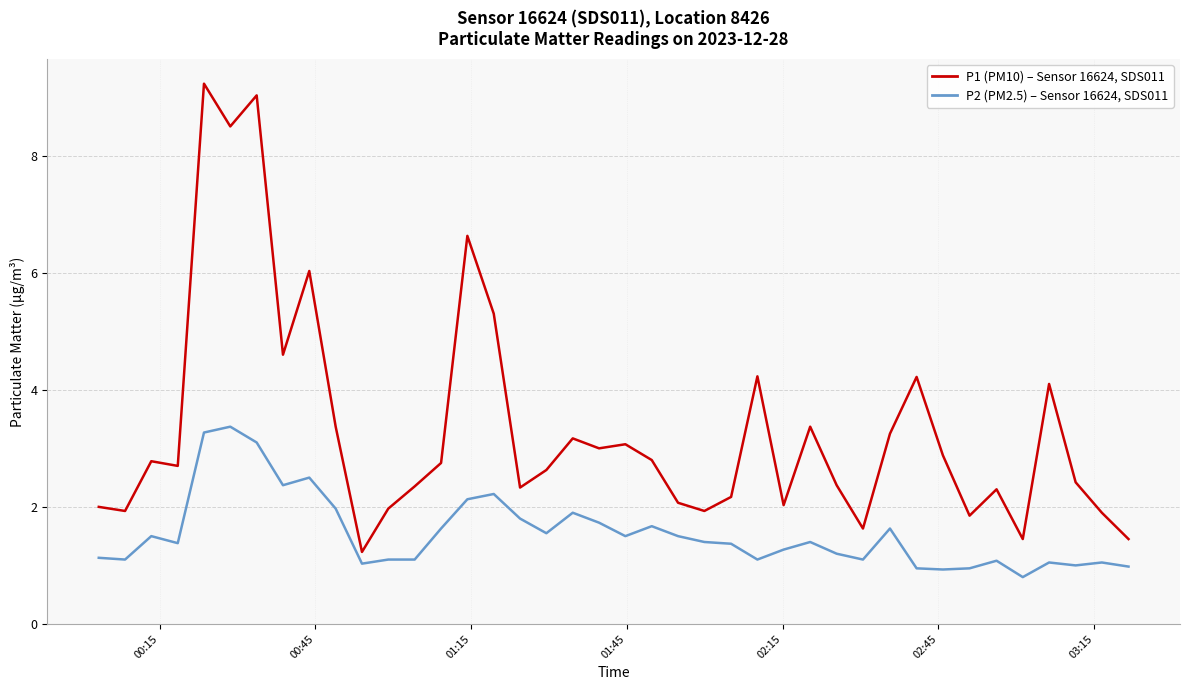

True or false: P1 (PM10) – Sensor 16624, SDS011 and P2 (PM2.5) – Sensor 16624, SDS011 intersect in this chart.

False